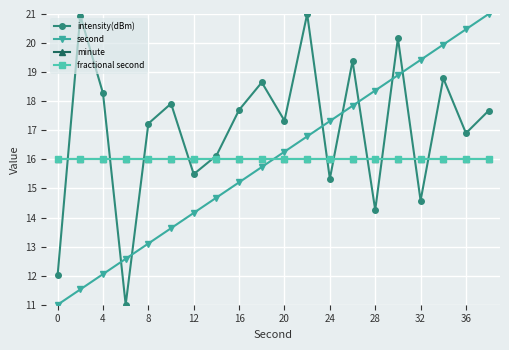

What is the value of the second point at the 19th from the left?

20.5